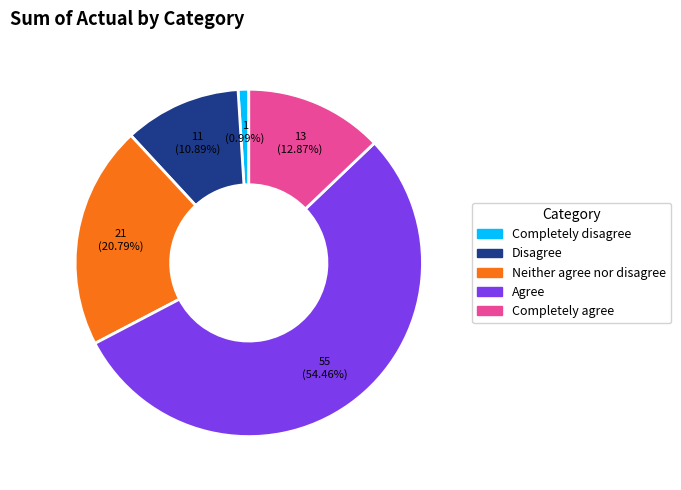

To the nearest percent, what is the difference between the Neither agree nor disagree and Completely disagree slice percentages?

20%